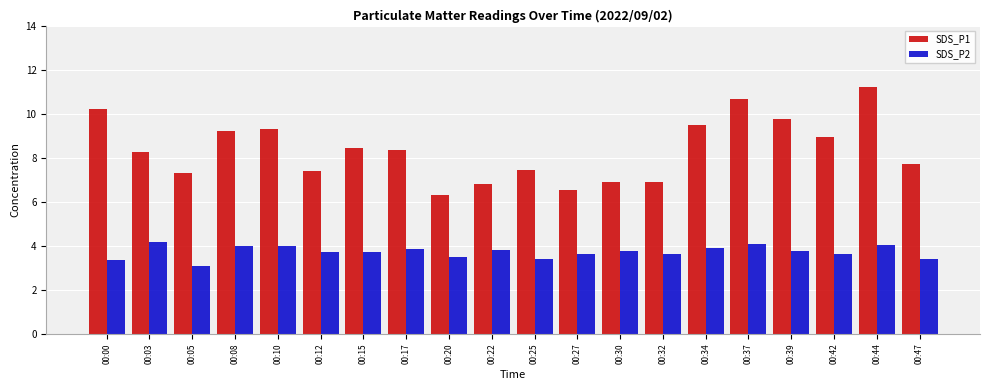

At which label does SDS_P1 first exceed 8?

00:00